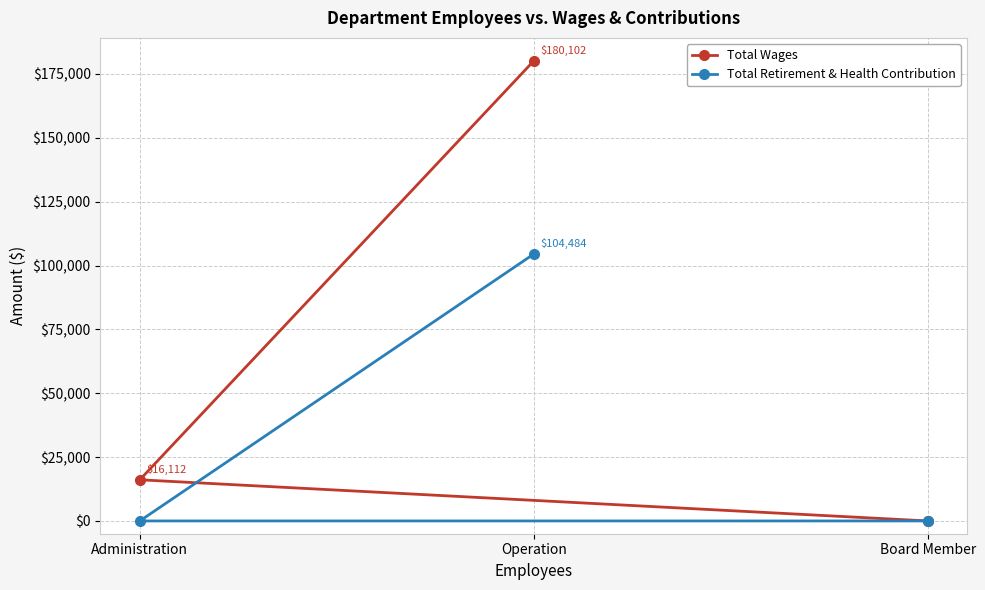

True or false: Total Retirement & Health Contribution has a value of 63126 at Operation.

False